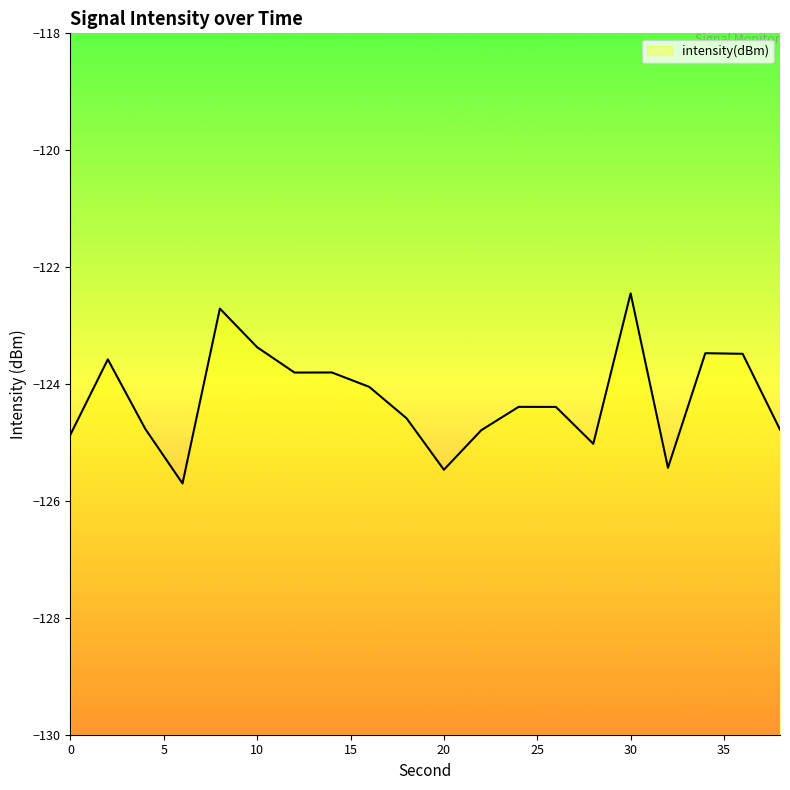

At which label does the data first exceed -124?

2